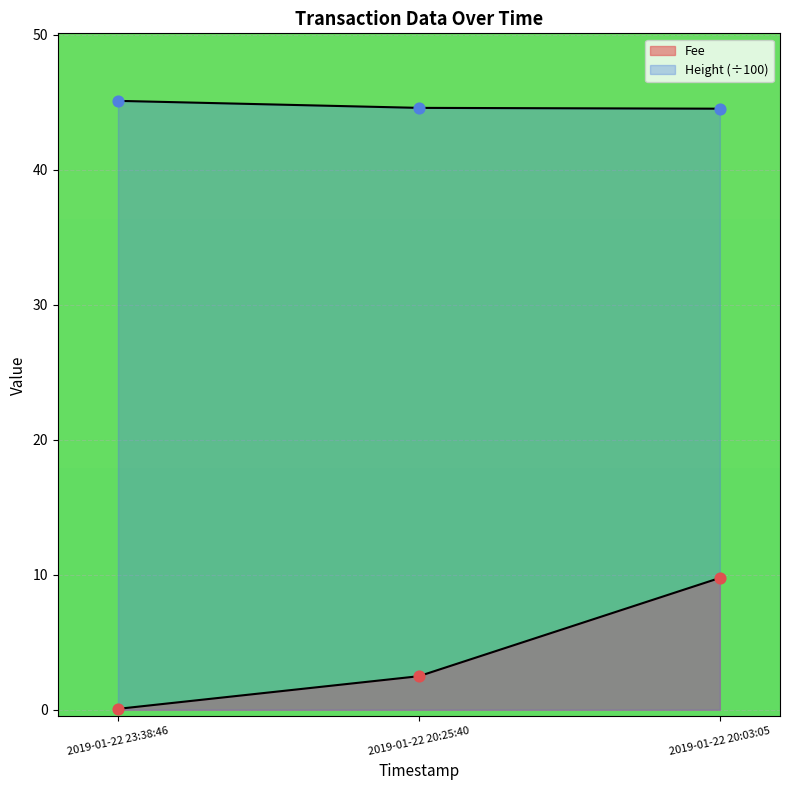

What are all the series names shown in the legend?

Fee, Height